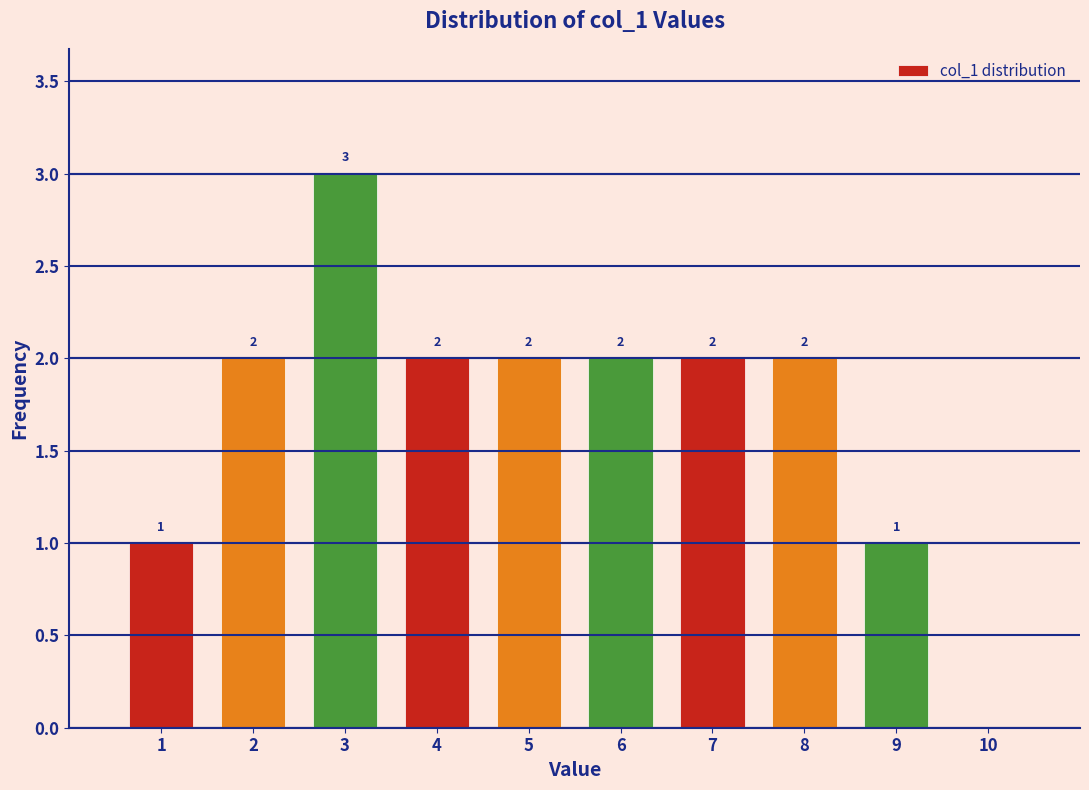

Over which range of the x-axis is the bar tallest?

2.5 to 3.5